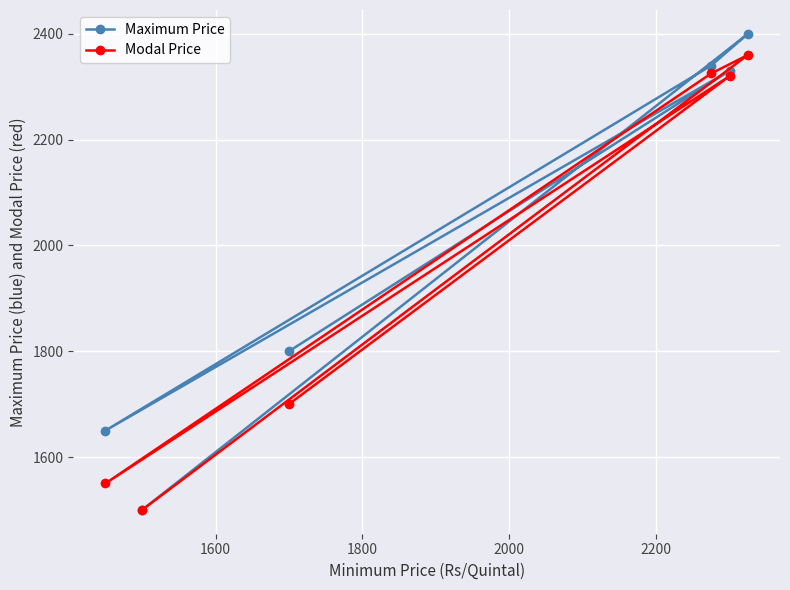

What is the average value of the Maximum Price series?

2003